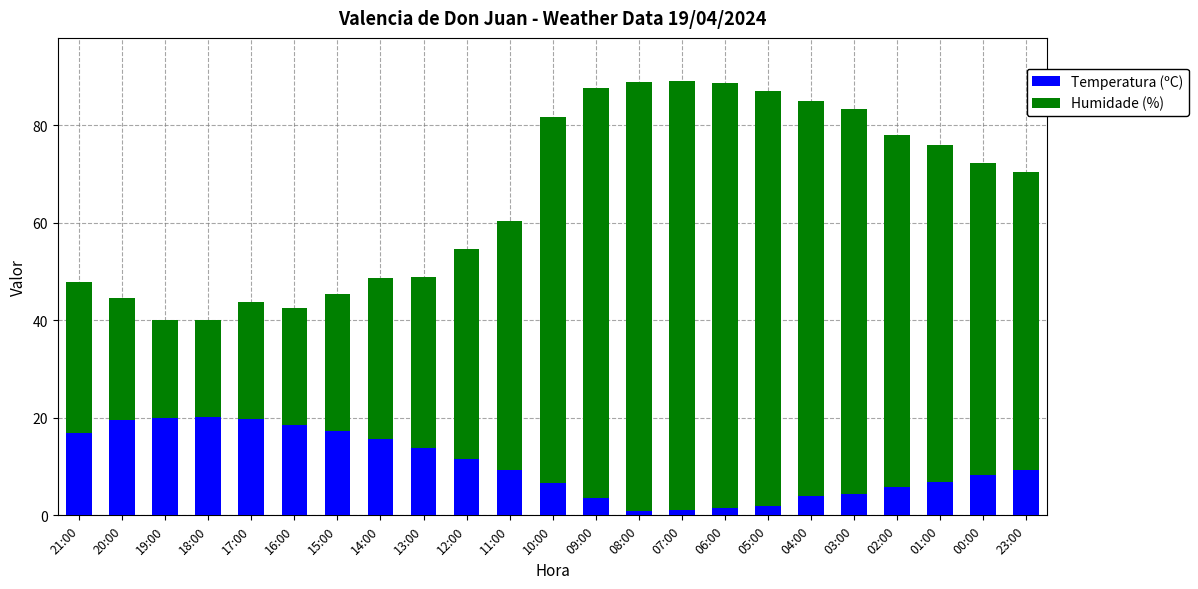

What is the sum of the Temperatura (ºC) values at 13:00 and 05:00?

15.8